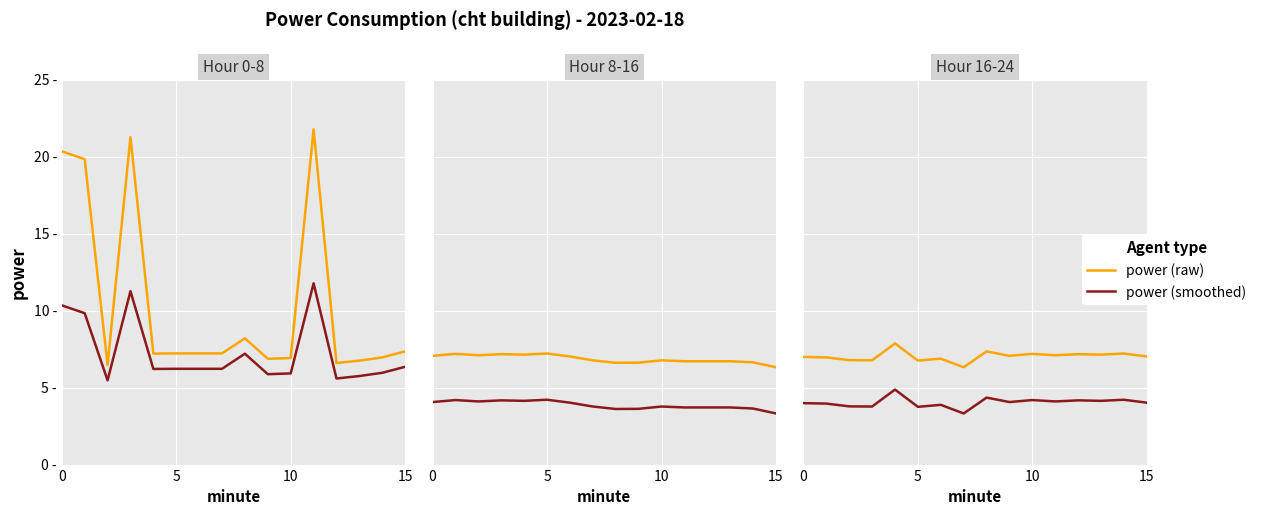

Which series has the largest range (max minus min)?

power (smoothed)